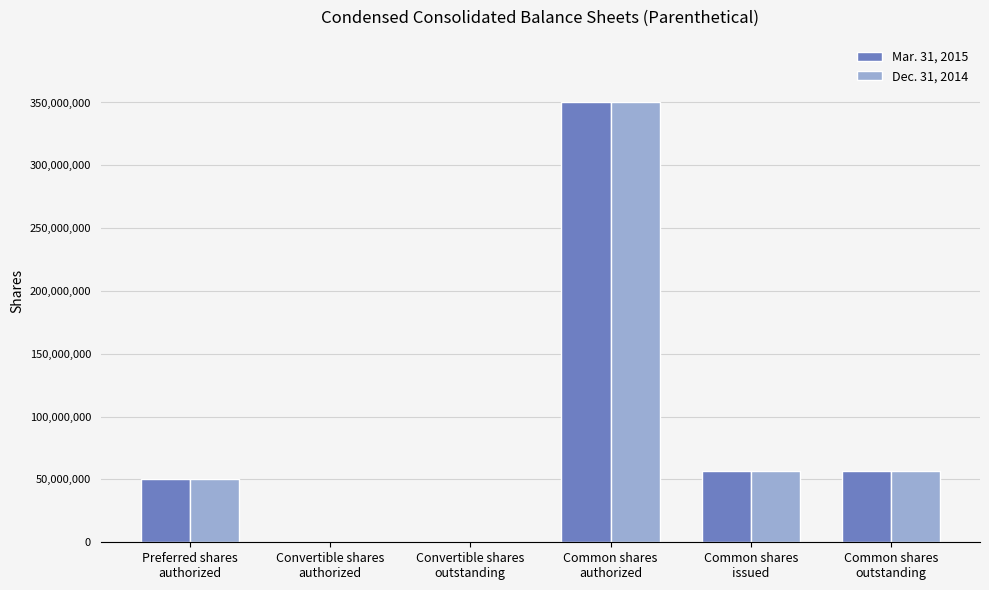

What is the difference between the Dec. 31, 2014 values at Common shares
authorized and Preferred shares
authorized?

300000000